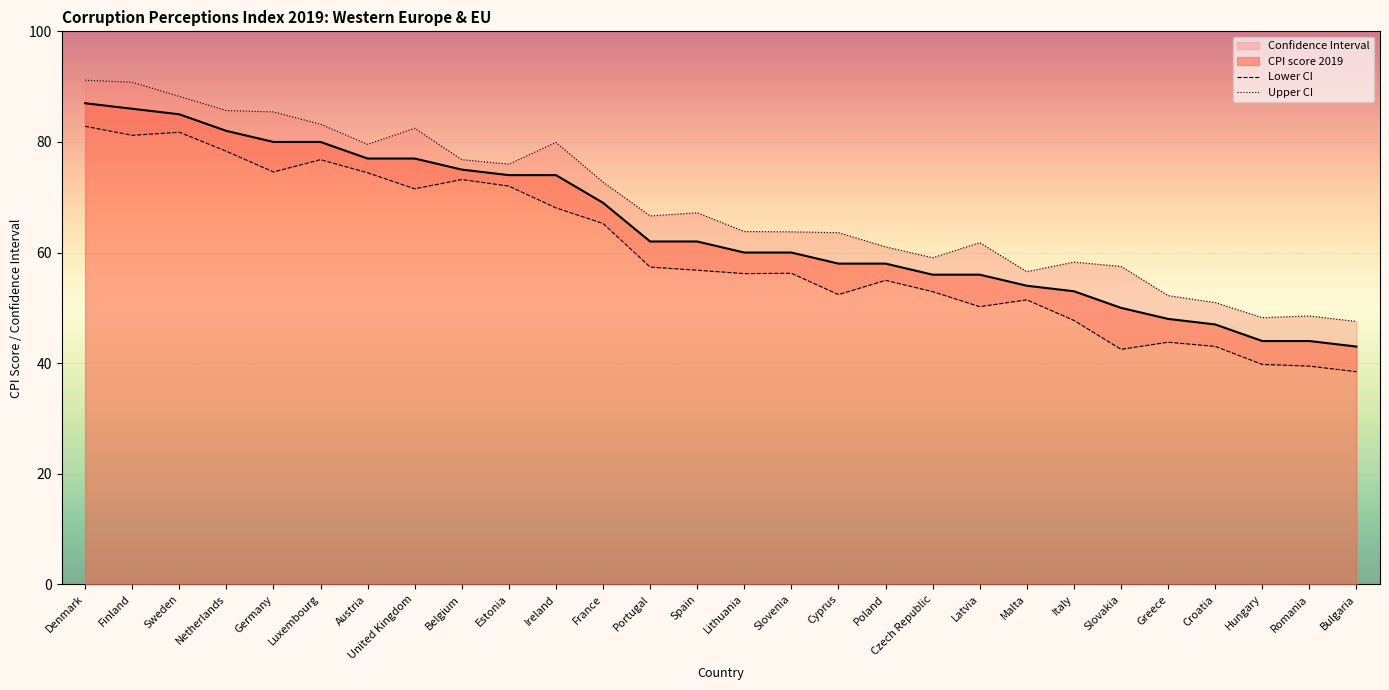

True or false: Lower CI and Upper CI intersect in this chart.

False